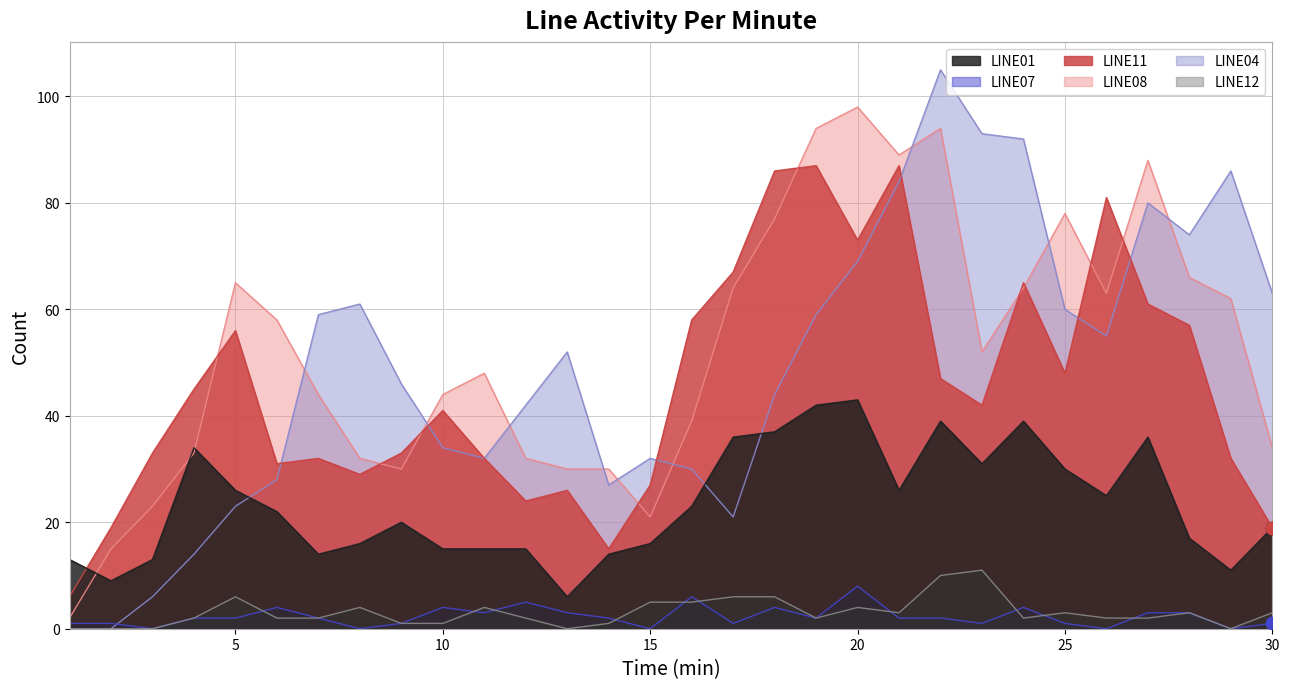

At how many categories does at least one series exceed 15?

29